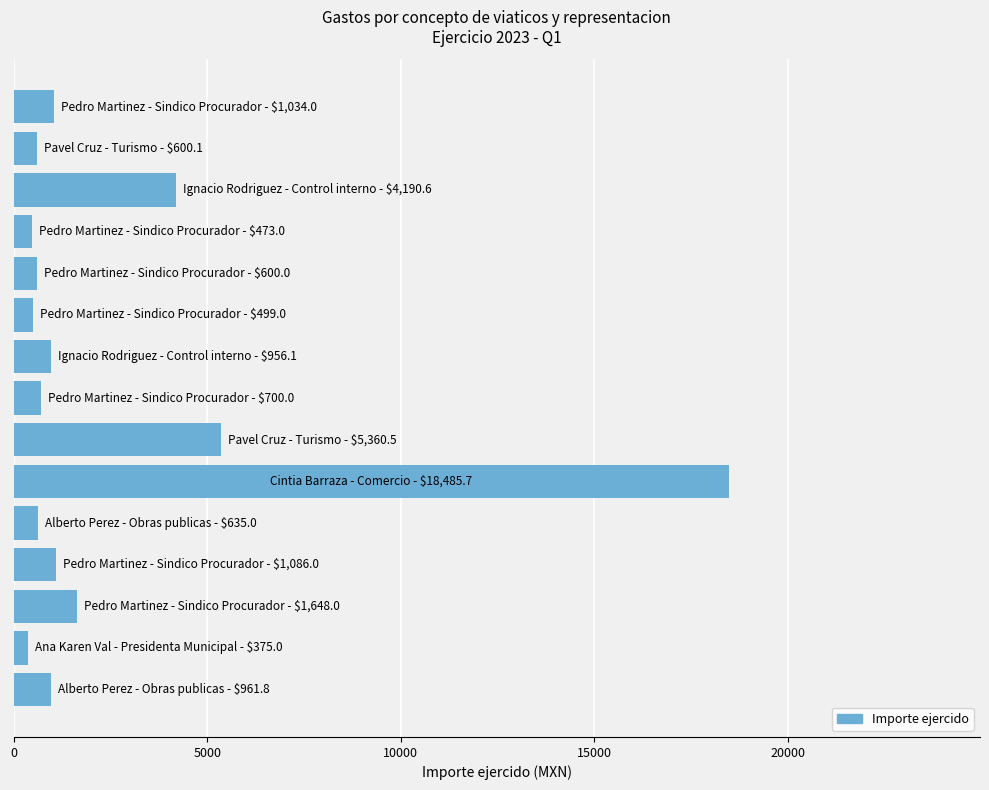

What is the maximum value shown in the chart?

18485.7